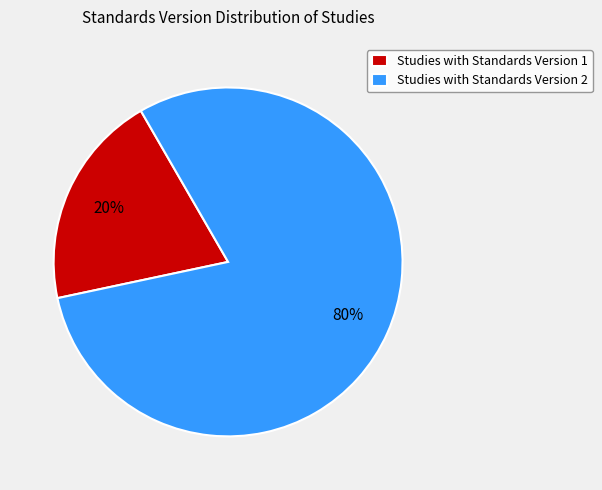

What is the ratio of the value at Studies with Standards Version 2 to the value at Studies with Standards Version 1?

4.0